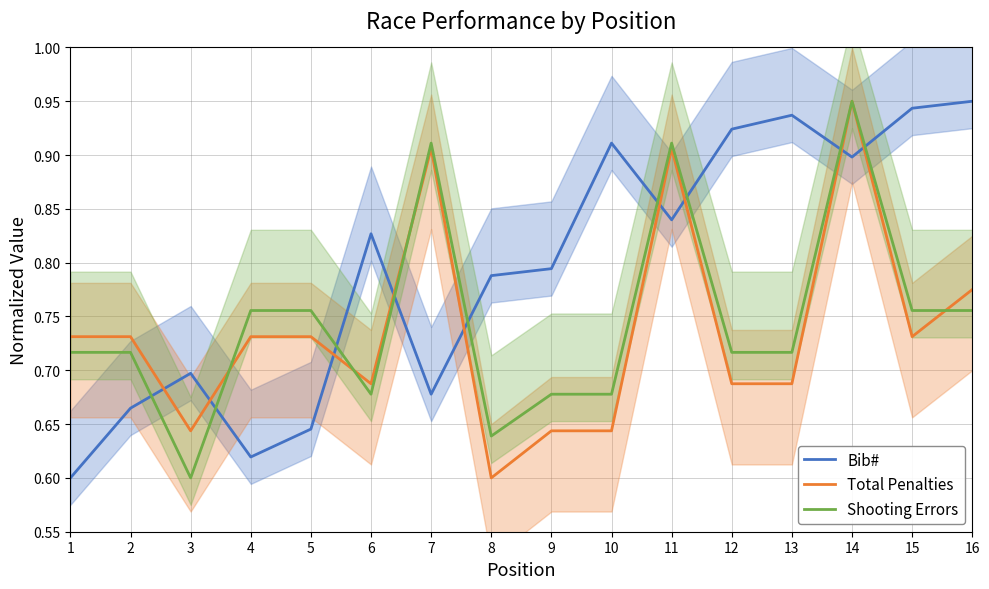

List the series in order of their overall mean, highest first.

Bib#, Shooting Errors, Total Penalties